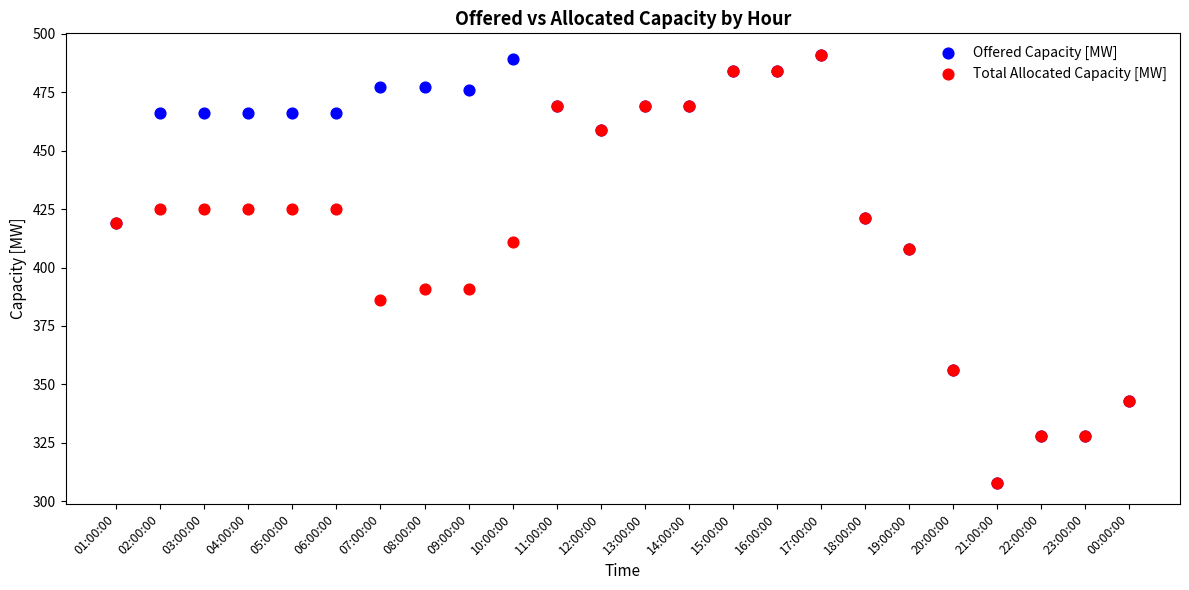

What are all the series names shown in the legend?

Offered Capacity [MW], Total Allocated Capacity [MW]